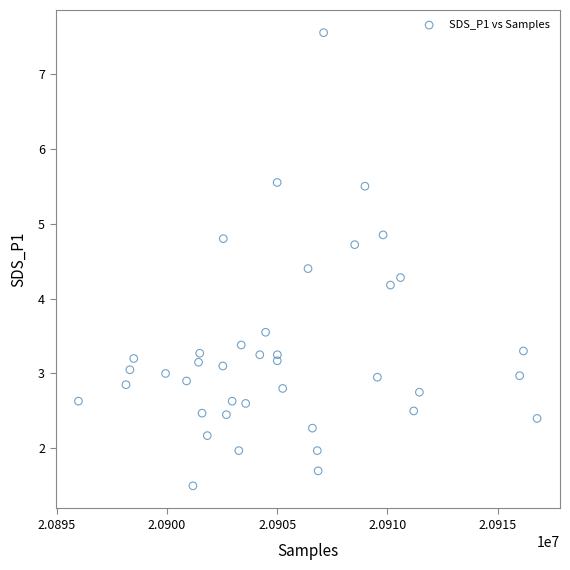

What Y value in the scatter plot is closest to 4?

4.2